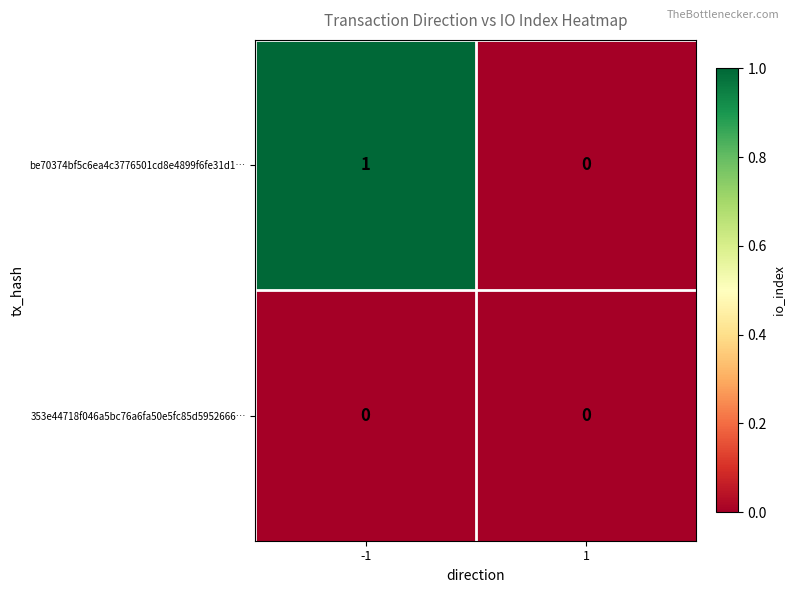

What is the difference between the highest and lowest values at -1?

1